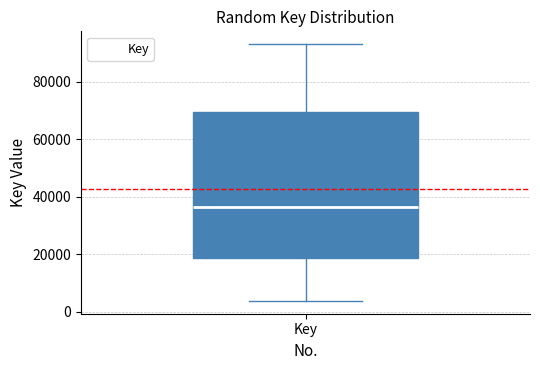

Transcribe this box plot: give where the median line is, the range the box spans, and where the two whiskers end, as read against the y-axis. The values are not printed on the chart, so give them approximately, as read against the axis.

median 36000, box 18000 to 70000, whiskers 4000 to 94000